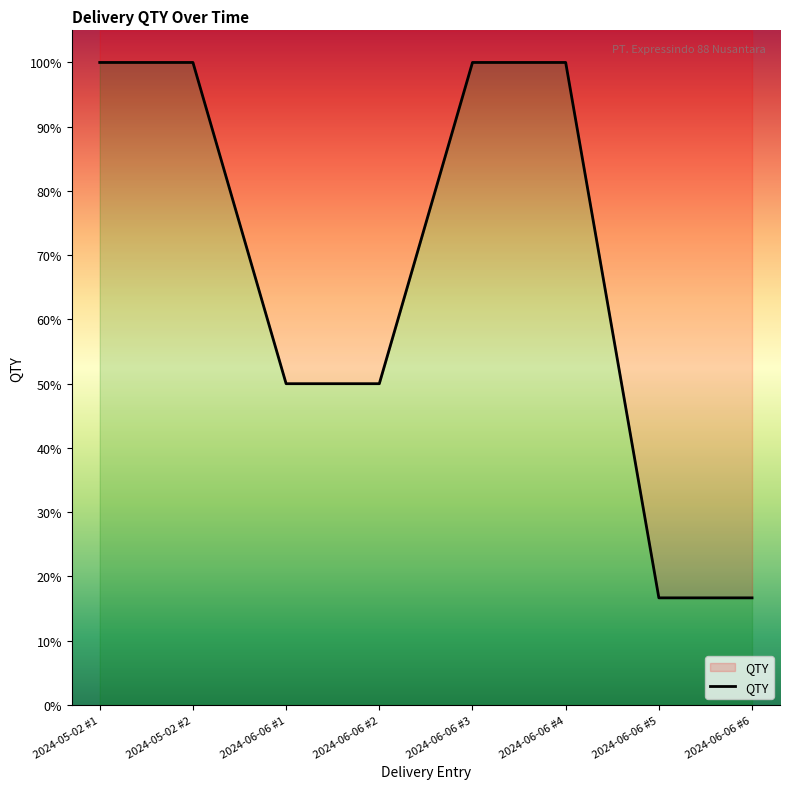

Reading right to left, what are all the values shown in this chart?

2024-06-06 #6=16.7	2024-06-06 #5=16.7	2024-06-06 #4=100.0	2024-06-06 #3=100.0	2024-06-06 #2=50.0	2024-06-06 #1=50.0	2024-05-02 #2=100.0	2024-05-02 #1=100.0